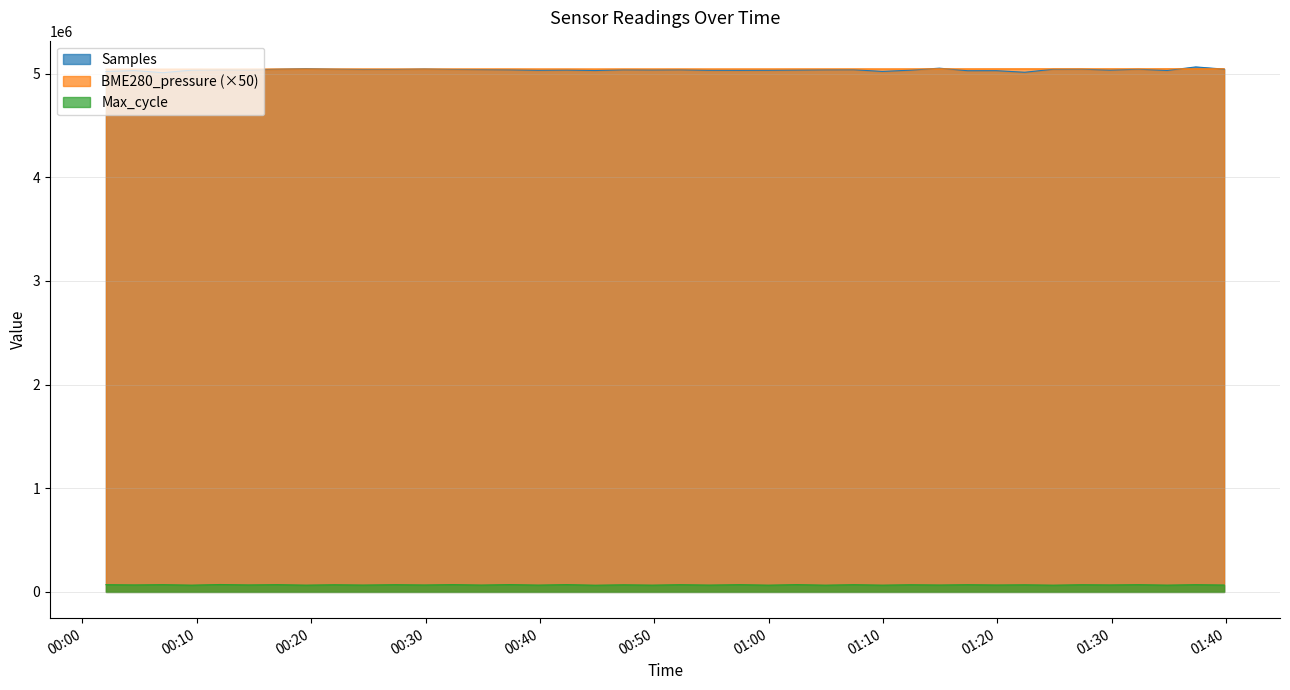

True or false: Max_cycle has a value of 91126.6 at 2021/03/21 01:12:25.

False